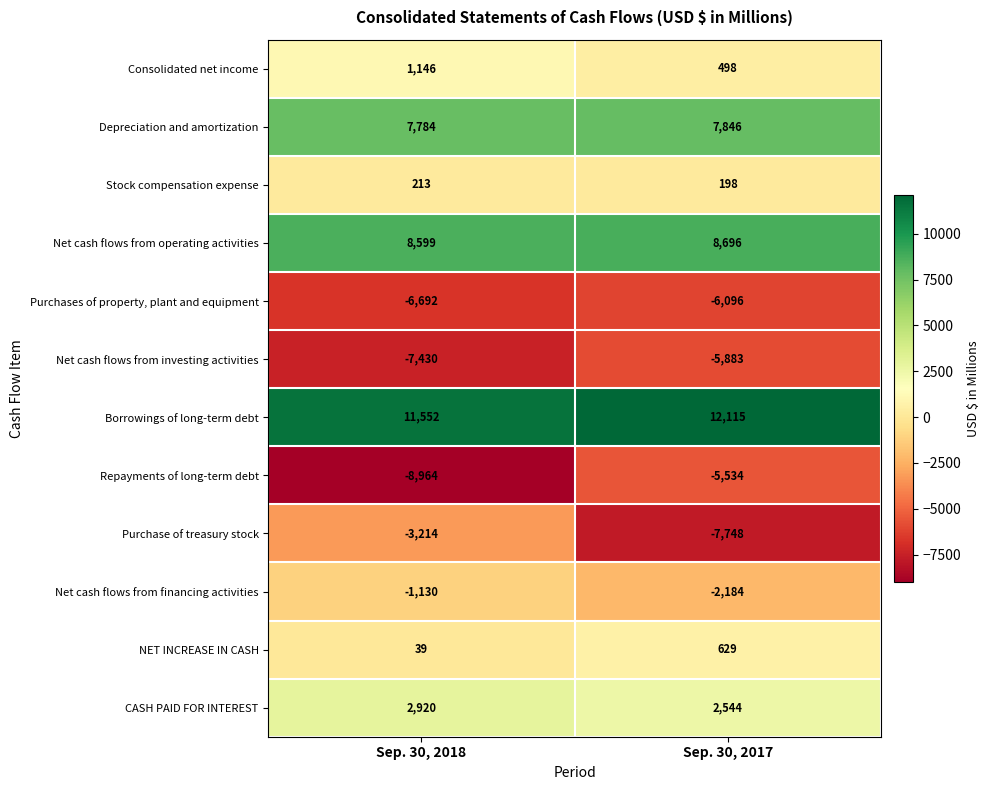

What is the difference between the Stock compensation expense values at Sep. 30, 2018 and Sep. 30, 2017?

15